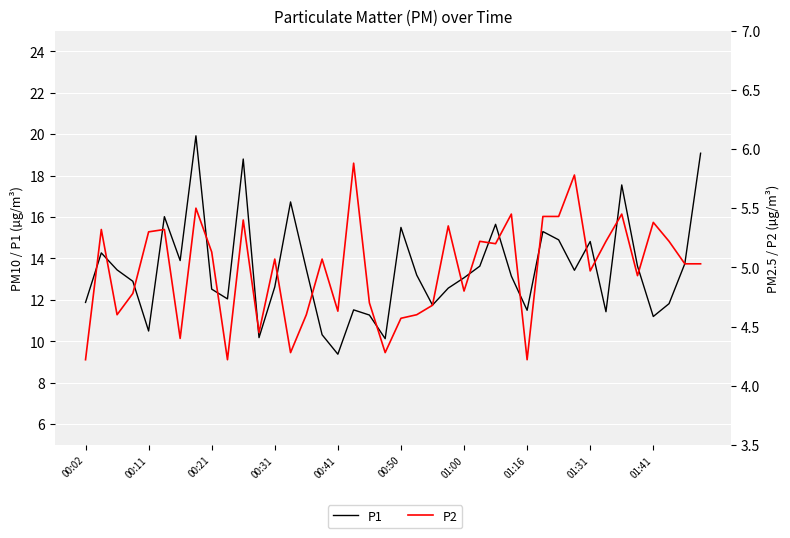

What value does the P2 series have at 39?

5.0